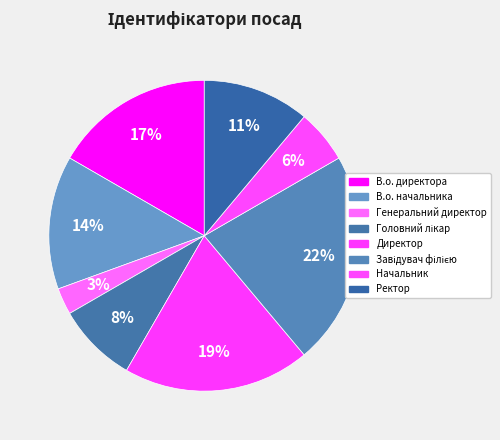

Which slice is the smallest?

Генеральний директор